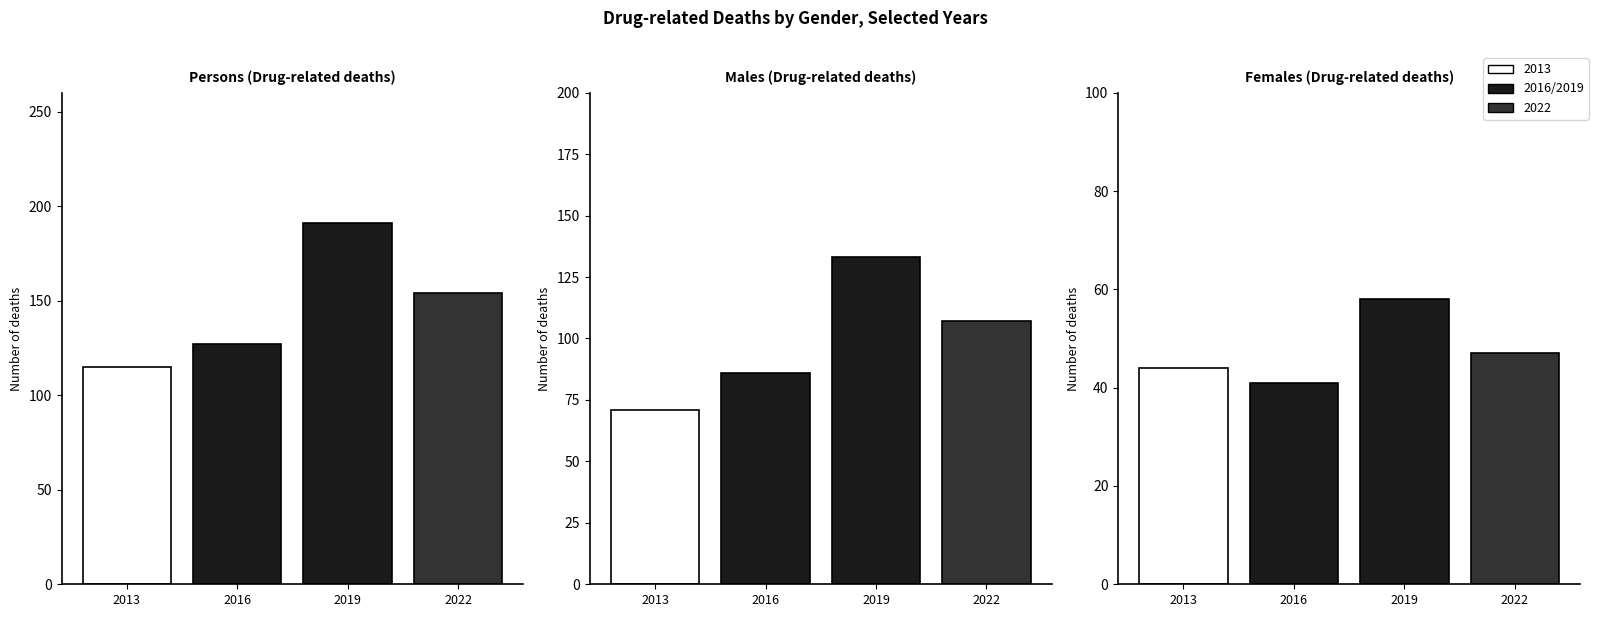

What is the lowest value of the Males series?

71